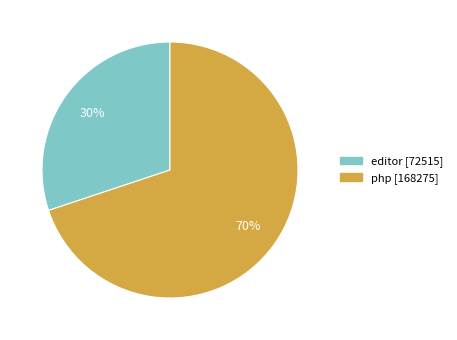

How many slices are in this pie chart?

2